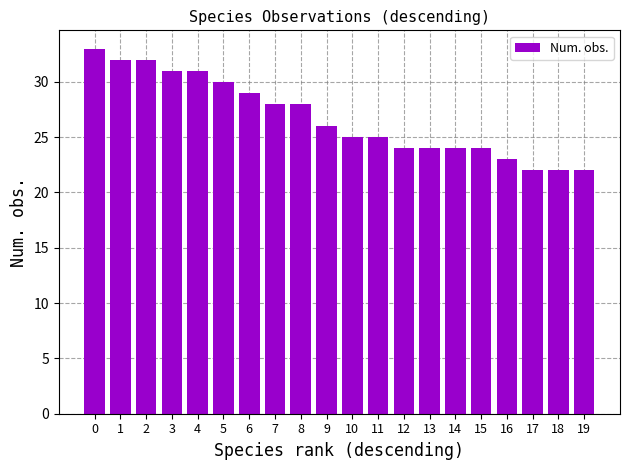

What is the minimum value shown in the chart?

22